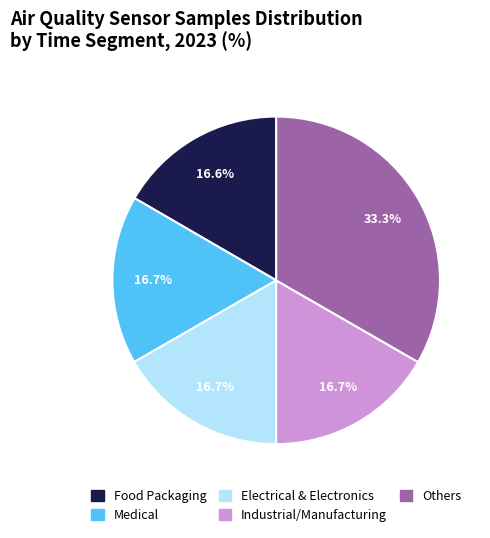

Which slice is the largest?

Others